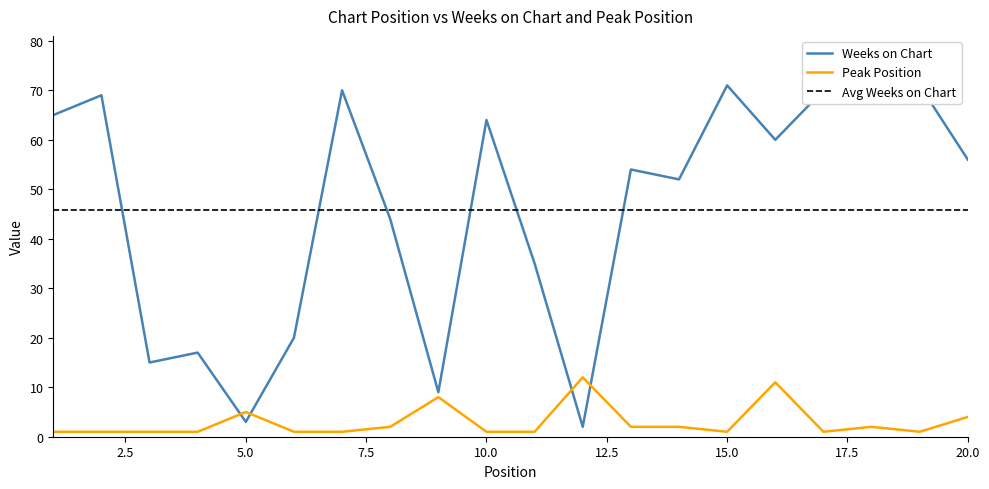

Rank the series at 5 from lowest to highest value.

Weeks on Chart, Peak Position